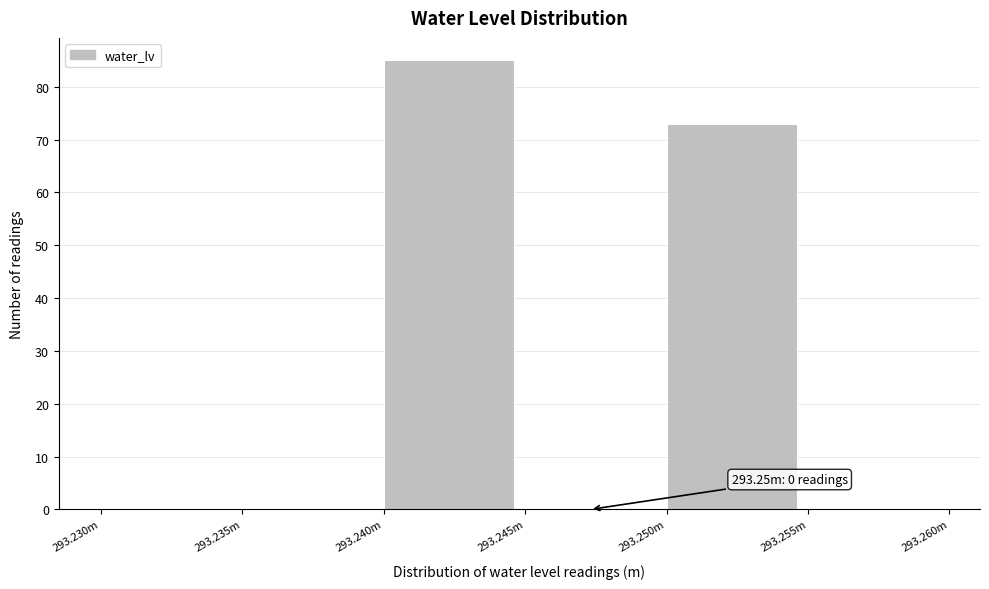

Reading left to right, transcribe all the data shown in this chart.

293.230m=0	293.235m=0	293.240m=85	293.245m=0	293.250m=73	293.255m=0